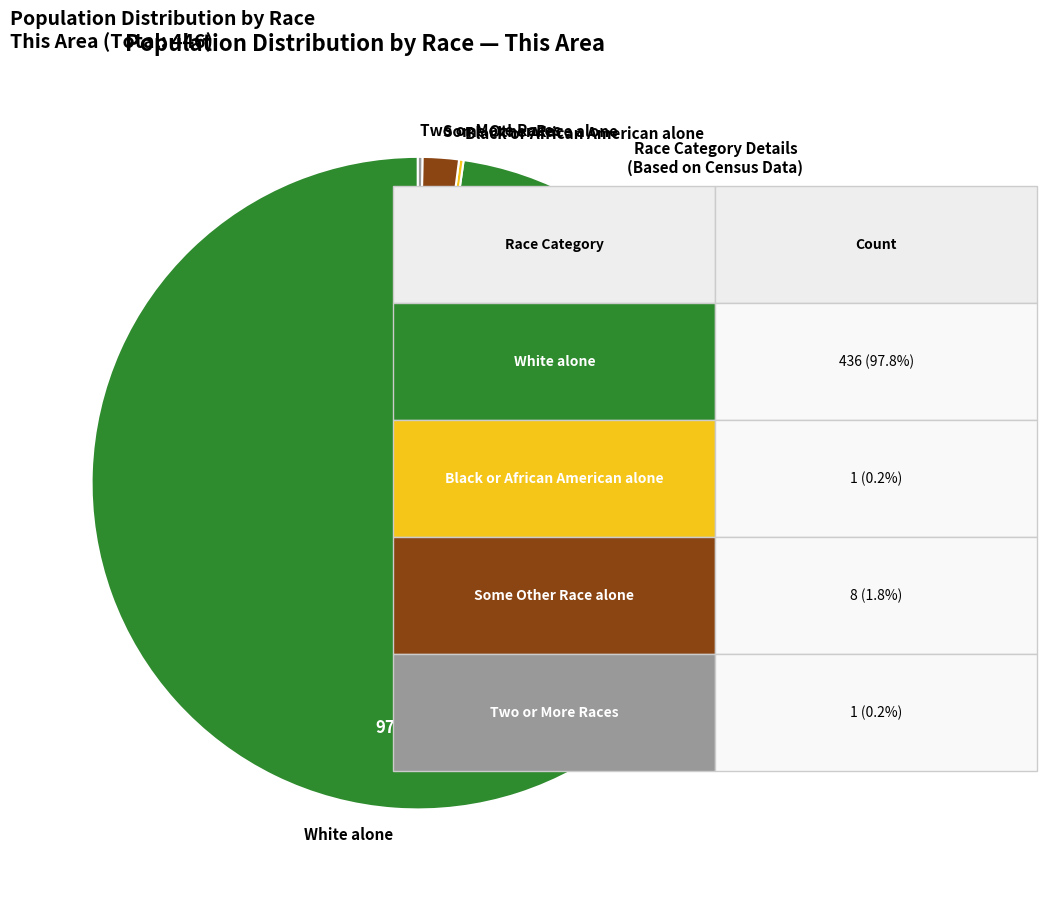

Which slice represents more than half of the pie?

White alone